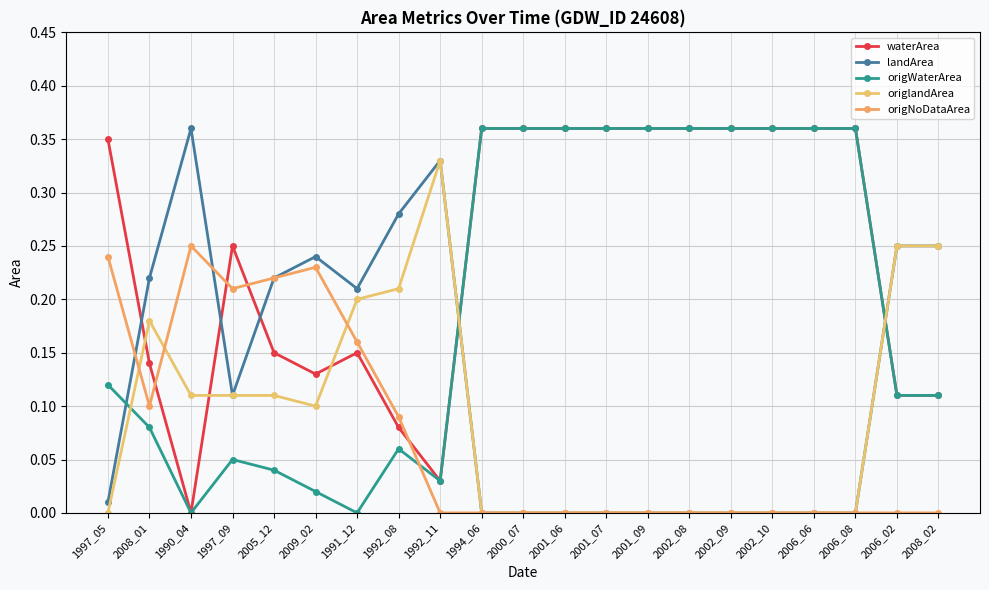

In origNoDataArea, how many points are higher than both neighbors (excluding endpoints)?

2